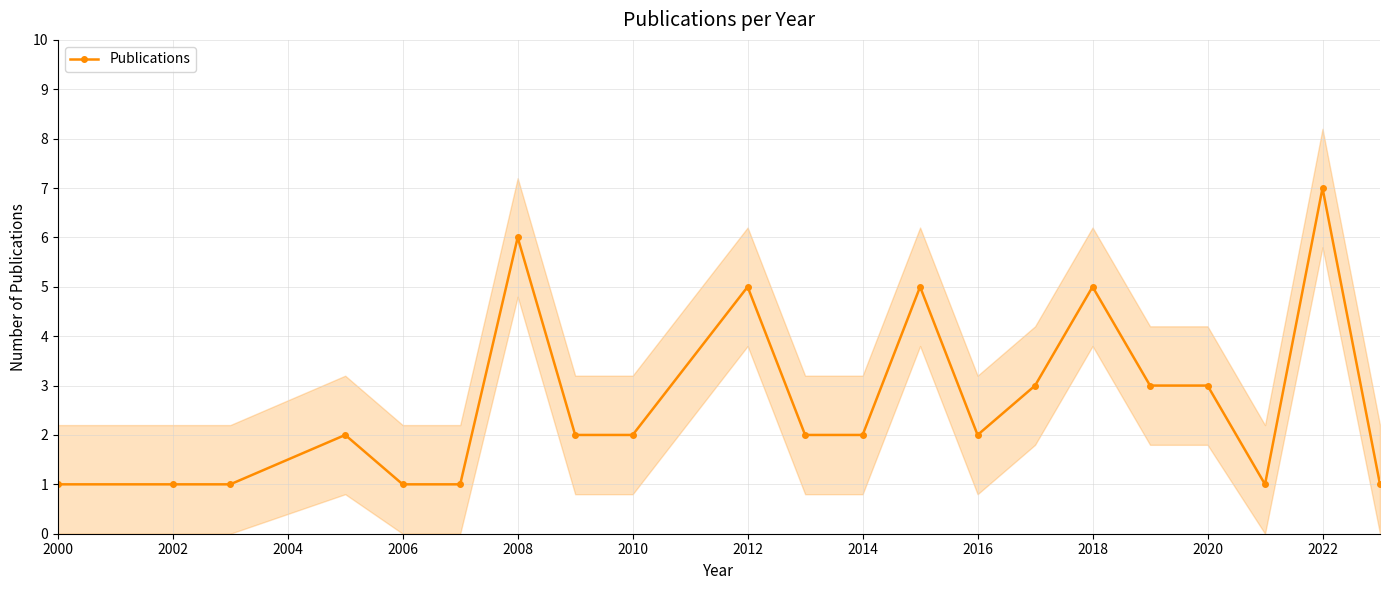

True or false: Publications has a value of 0 at 2002.

False